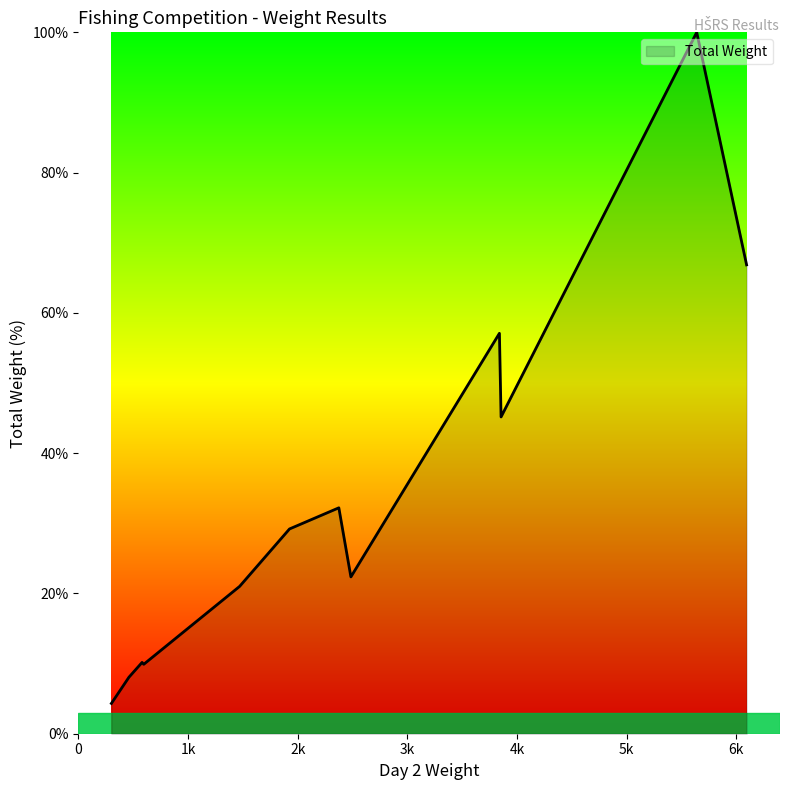

What is the smallest value displayed?

4.3